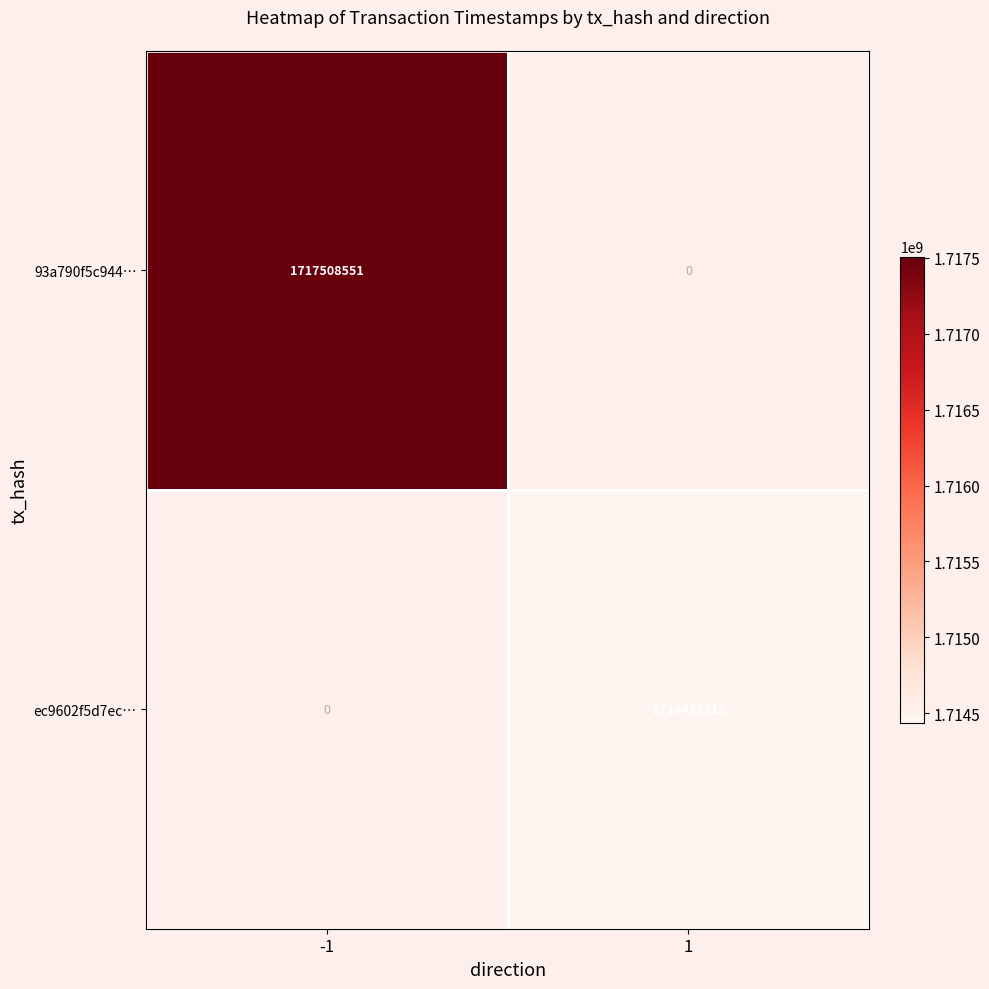

Which category has the lowest value across all series?

1